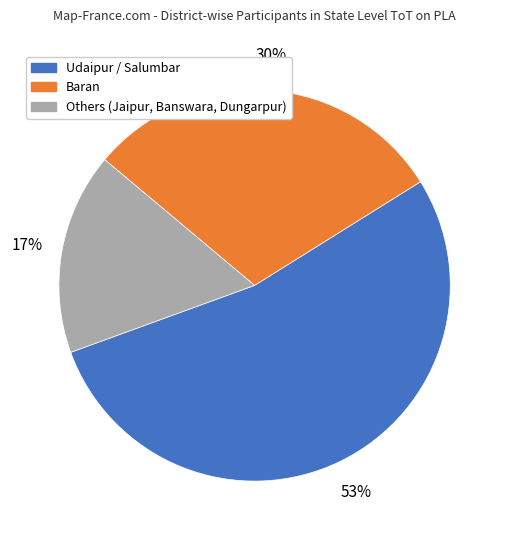

Do Udaipur / Salumbar and Others (Jaipur, Banswara, Dungarpur) together represent more than half of the pie?

Yes